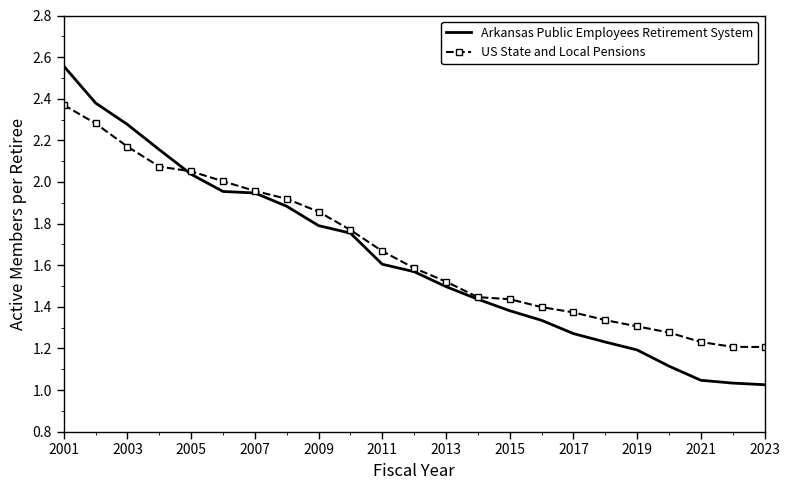

Rank the series by their maximum value, from highest to lowest.

Arkansas Public Employees Retirement System, US State and Local Pensions